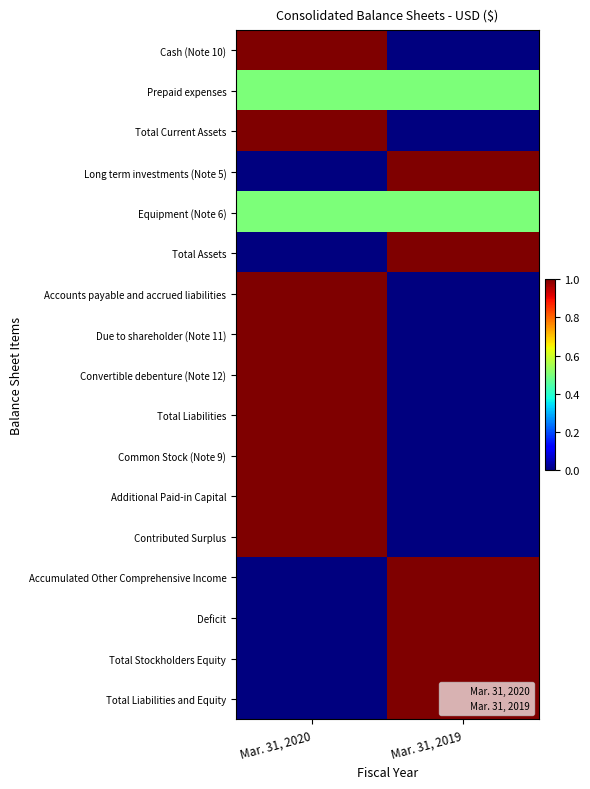

What is the difference between the highest and lowest values at Mar. 31, 2020?

1.0